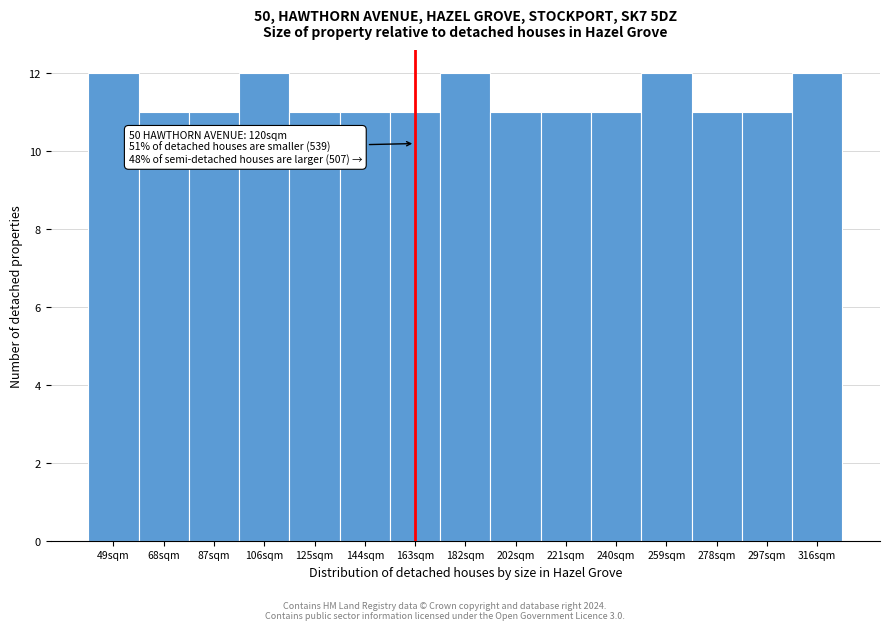

Reading left to right, extract all data points from this chart.

49sqm=12	68sqm=11	87sqm=11	106sqm=12	125sqm=11	144sqm=11	163sqm=11	182sqm=12	202sqm=11	221sqm=11	240sqm=11	259sqm=12	278sqm=11	297sqm=11	316sqm=12